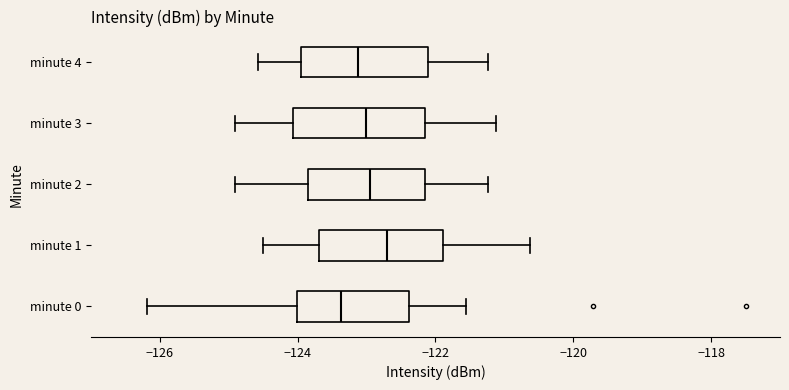

Reading bottom to top, transcribe this box plot: for each box, give where its median line is, the range the box spans, and where its two whiskers end, as read against the x-axis. The values are not printed on the chart, so give them approximately, as read against the axis.

minute 0: median -123.4, box -124.0 to -122.4, whiskers -126.2 to -121.6
minute 1: median -122.6, box -123.6 to -121.8, whiskers -124.6 to -120.6
minute 2: median -123.0, box -123.8 to -122.2, whiskers -125.0 to -121.2
minute 3: median -123.0, box -124.0 to -122.2, whiskers -125.0 to -121.2
minute 4: median -123.2, box -124.0 to -122.2, whiskers -124.6 to -121.2